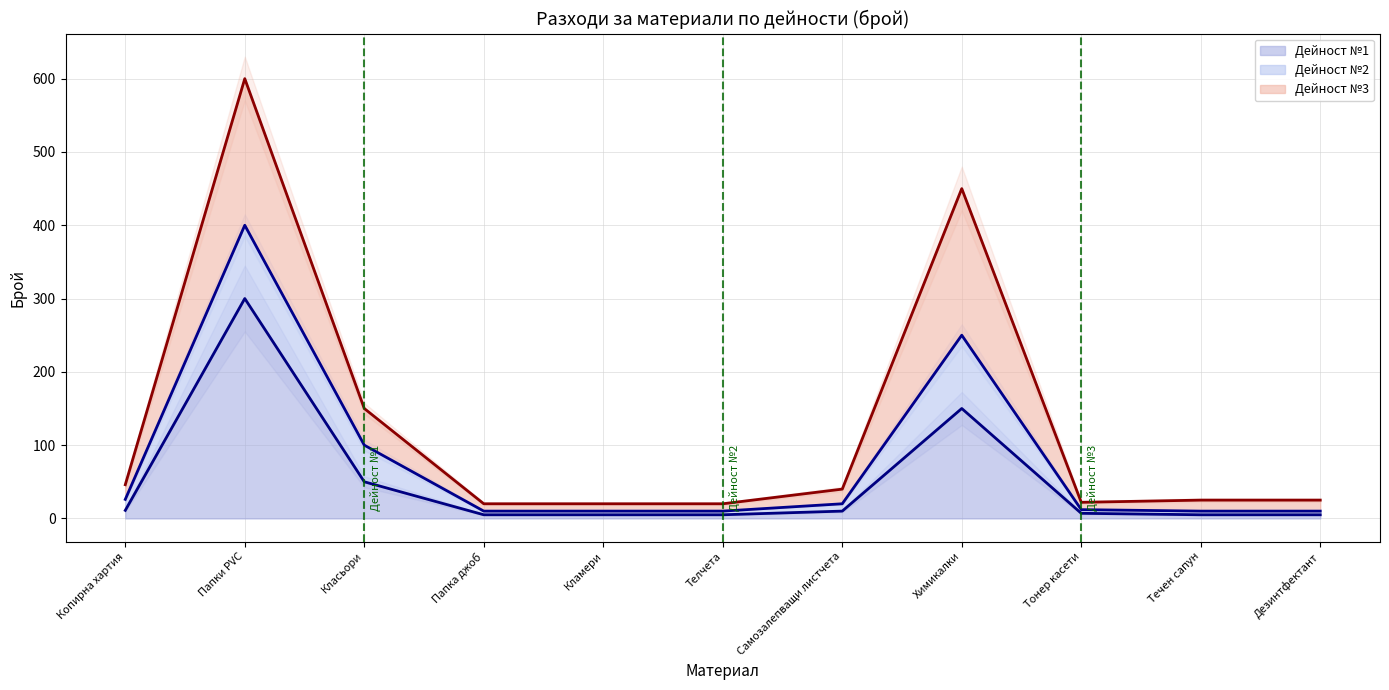

The Дейност №3 (линия) series shows 600 at Папки PVC. True or false?

True